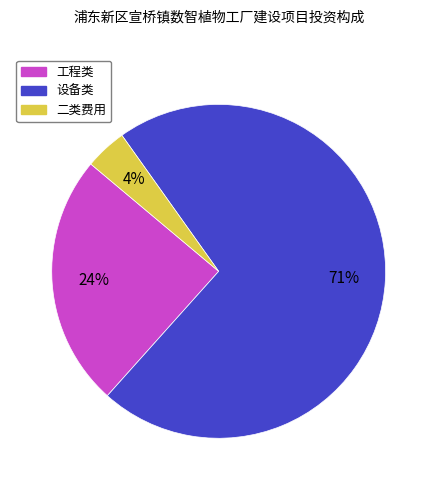

Does 二类费用 represent more than half of the total?

No